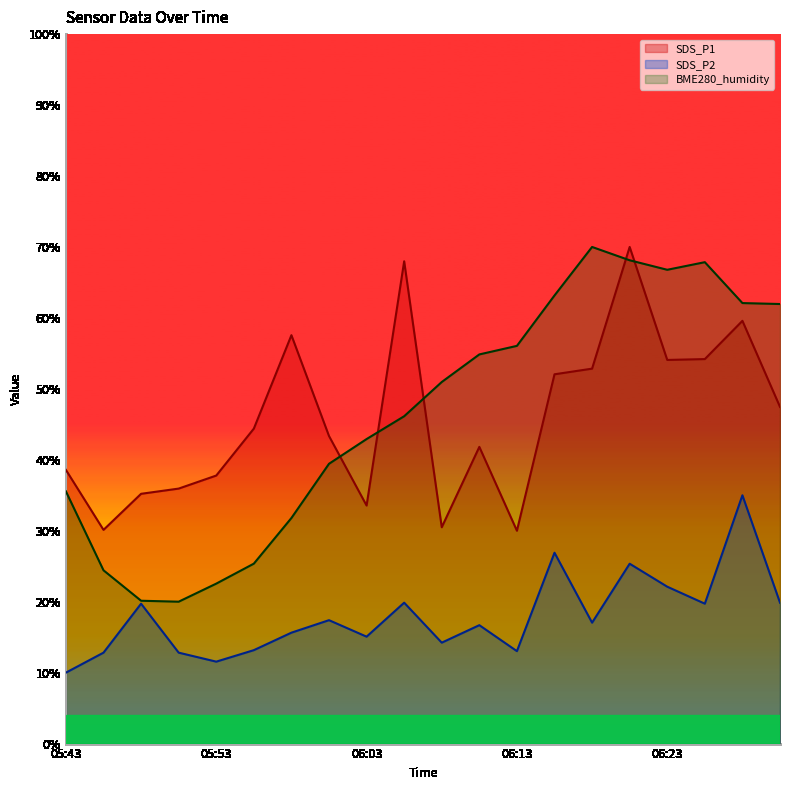

Rank the categories by BME280_humidity value from lowest to highest.

05:50, 05:48, 05:53, 05:46, 05:55, 05:58, 05:43, 06:00, 06:03, 06:05, 06:08, 06:10, 06:13, 06:30, 06:28, 06:15, 06:23, 06:25, 06:20, 06:18